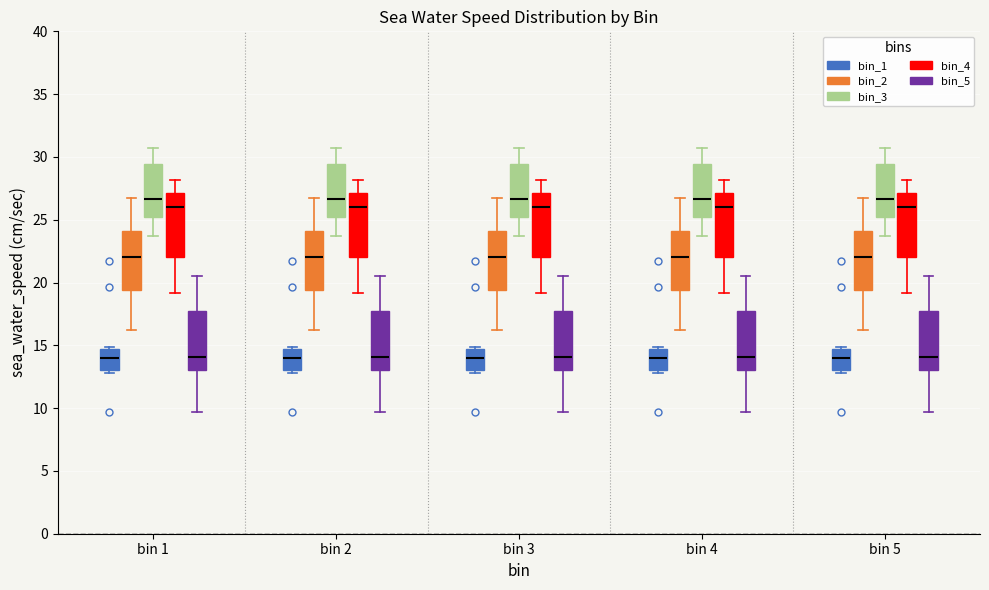

Reading left to right, read every box against the y-axis: the position of its median line, the range the box covers, and the ends of its whiskers. The values are not printed on the chart, so give them approximately, as read against the axis.

bin 1 (bin_1): median 14.0, box 13.0 to 14.5, whiskers 13.0 (just below the box's lower edge) to 15.0
bin 1 (bin_2): median 22.0, box 19.5 to 24.0, whiskers 16.0 to 27.0
bin 1 (bin_3): median 26.5, box 25.0 to 29.5, whiskers 23.5 to 30.5
bin 1 (bin_4): median 26.0, box 22.0 to 27.0, whiskers 19.0 to 28.0
bin 1 (bin_5): median 14.0, box 13.0 to 17.5, whiskers 9.5 to 20.5
bin 2 (bin_1): median 14.0, box 13.0 to 14.5, whiskers 13.0 (just below the box's lower edge) to 15.0
bin 2 (bin_2): median 22.0, box 19.5 to 24.0, whiskers 16.0 to 27.0
bin 2 (bin_3): median 26.5, box 25.0 to 29.5, whiskers 23.5 to 30.5
bin 2 (bin_4): median 26.0, box 22.0 to 27.0, whiskers 19.0 to 28.0
bin 2 (bin_5): median 14.0, box 13.0 to 17.5, whiskers 9.5 to 20.5
bin 3 (bin_1): median 14.0, box 13.0 to 14.5, whiskers 13.0 (just below the box's lower edge) to 15.0
bin 3 (bin_2): median 22.0, box 19.5 to 24.0, whiskers 16.0 to 27.0
bin 3 (bin_3): median 26.5, box 25.0 to 29.5, whiskers 23.5 to 30.5
bin 3 (bin_4): median 26.0, box 22.0 to 27.0, whiskers 19.0 to 28.0
bin 3 (bin_5): median 14.0, box 13.0 to 17.5, whiskers 9.5 to 20.5
bin 4 (bin_1): median 14.0, box 13.0 to 14.5, whiskers 13.0 (just below the box's lower edge) to 15.0
bin 4 (bin_2): median 22.0, box 19.5 to 24.0, whiskers 16.0 to 27.0
bin 4 (bin_3): median 26.5, box 25.0 to 29.5, whiskers 23.5 to 30.5
bin 4 (bin_4): median 26.0, box 22.0 to 27.0, whiskers 19.0 to 28.0
bin 4 (bin_5): median 14.0, box 13.0 to 17.5, whiskers 9.5 to 20.5
bin 5 (bin_1): median 14.0, box 13.0 to 14.5, whiskers 13.0 (just below the box's lower edge) to 15.0
bin 5 (bin_2): median 22.0, box 19.5 to 24.0, whiskers 16.0 to 27.0
bin 5 (bin_3): median 26.5, box 25.0 to 29.5, whiskers 23.5 to 30.5
bin 5 (bin_4): median 26.0, box 22.0 to 27.0, whiskers 19.0 to 28.0
bin 5 (bin_5): median 14.0, box 13.0 to 17.5, whiskers 9.5 to 20.5